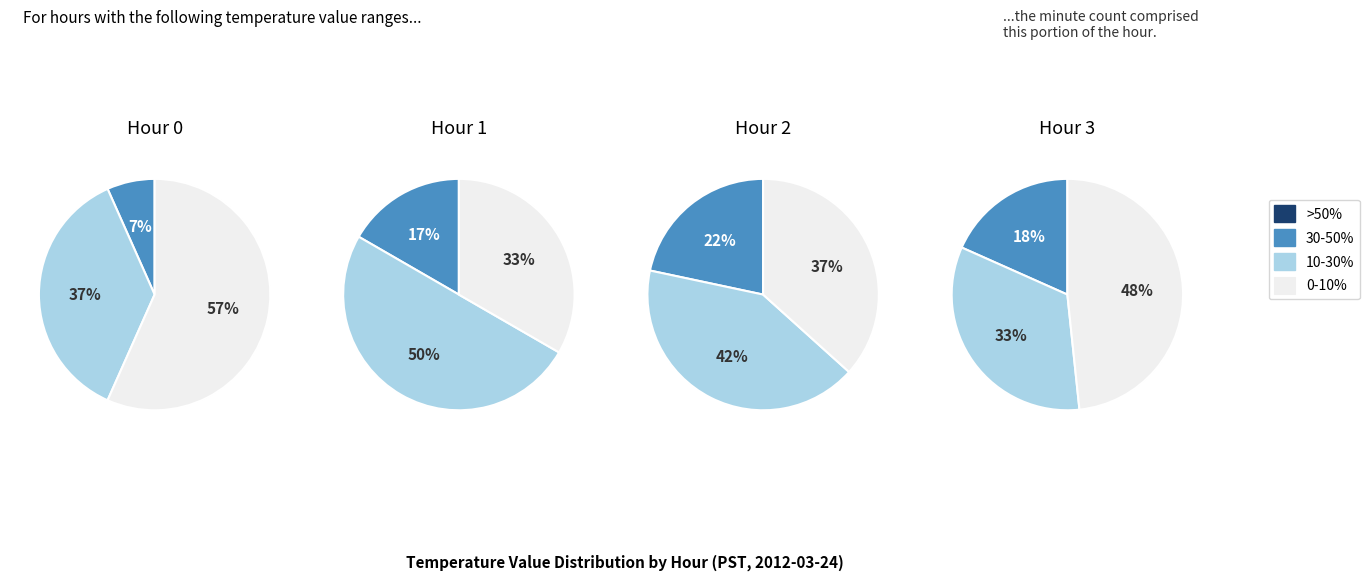

Combined, what portion of the pie is 2 and 3?

86.0%